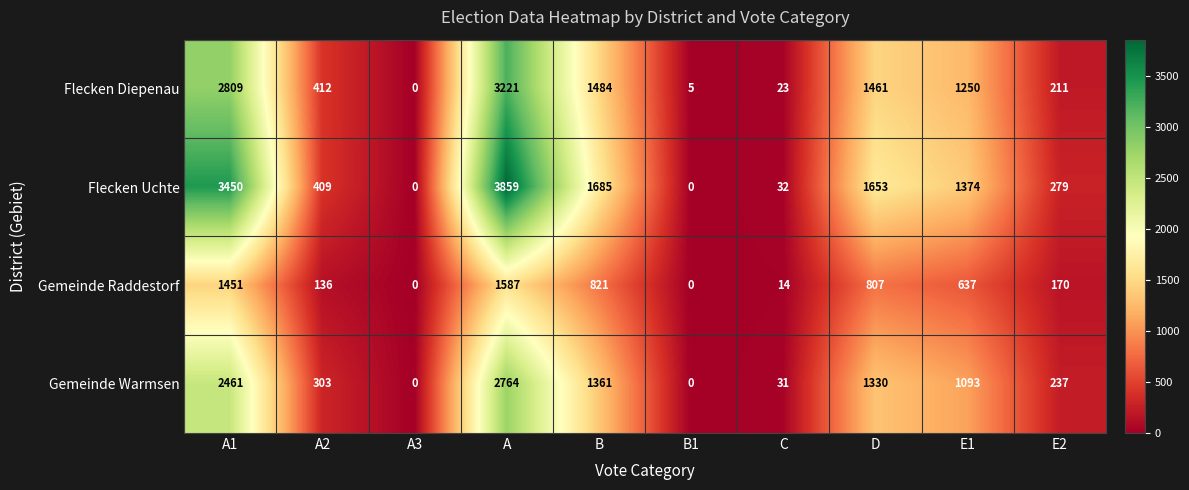

List the series in order of their peak value, highest first.

Flecken Uchte, Flecken Diepenau, Gemeinde Warmsen, Gemeinde Raddestorf